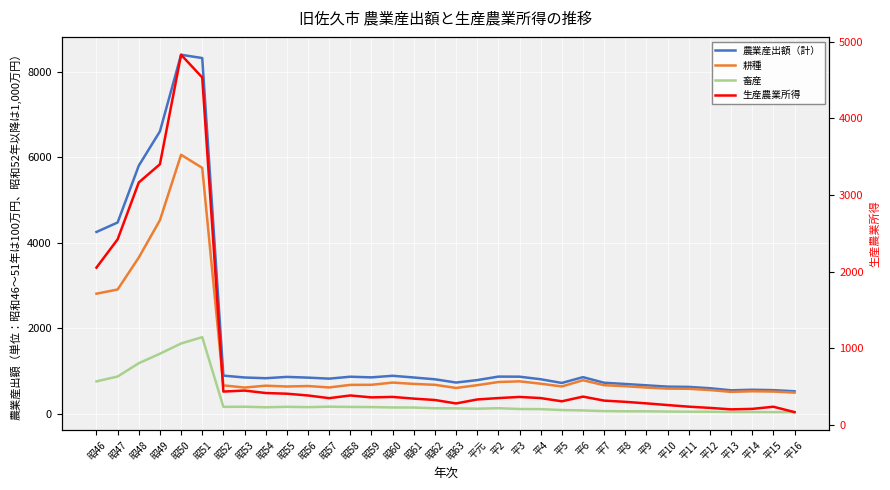

Reading left to right, transcribe all the data shown in this chart.

農業産出額（計）: 4248	4470	5799	6602	8395	8318	887	843	826	857	840	816	861	846	883	843	801	725	782	864	862	802	715	851	720	691	660	629	623	592	543	556	547	521
耕種: 2804	2902	3649	4523	6055	5748	658	608	651	632	643	610	670	672	724	693	672	598	663	737	753	698	633	779	663	639	608	583	579	549	507	521	514	489
畜産: 752	866	1177	1399	1639	1787	156	159	146	157	149	160	154	151	142	140	123	121	113	124	106	103	81	72	57	52	52	46	43	42	36	35	33	33
生産農業所得: 2052	2420	3162	3400	4828	4532	435	448	416	407	384	349	384	359	365	343	325	280	332	350	365	350	308	369	317	301	281	259	238	222	203	209	237	167